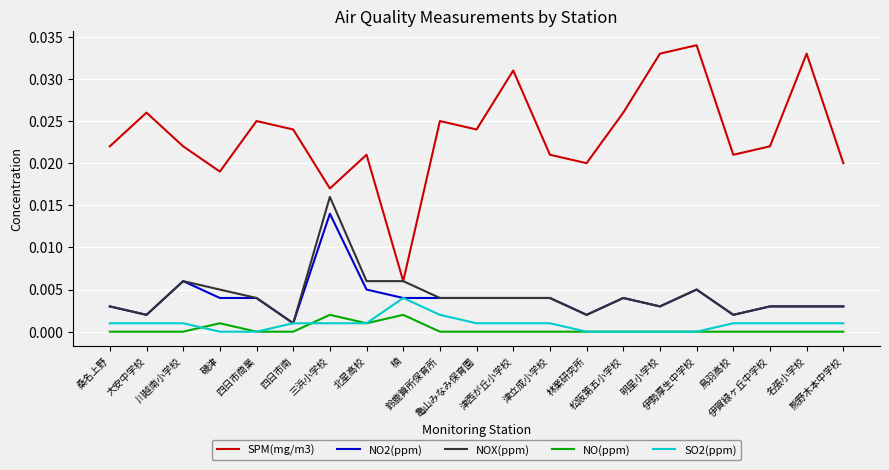

Which series has the largest range (max minus min)?

SPM(mg/m3)